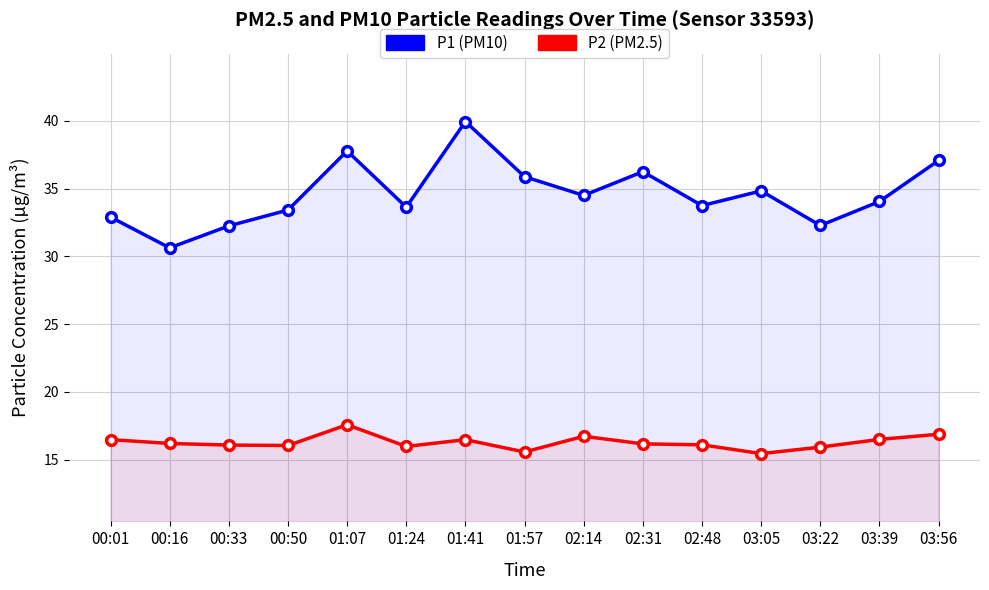

Rank the series at 03:56 from highest to lowest value.

P1 (PM10), P2 (PM2.5)